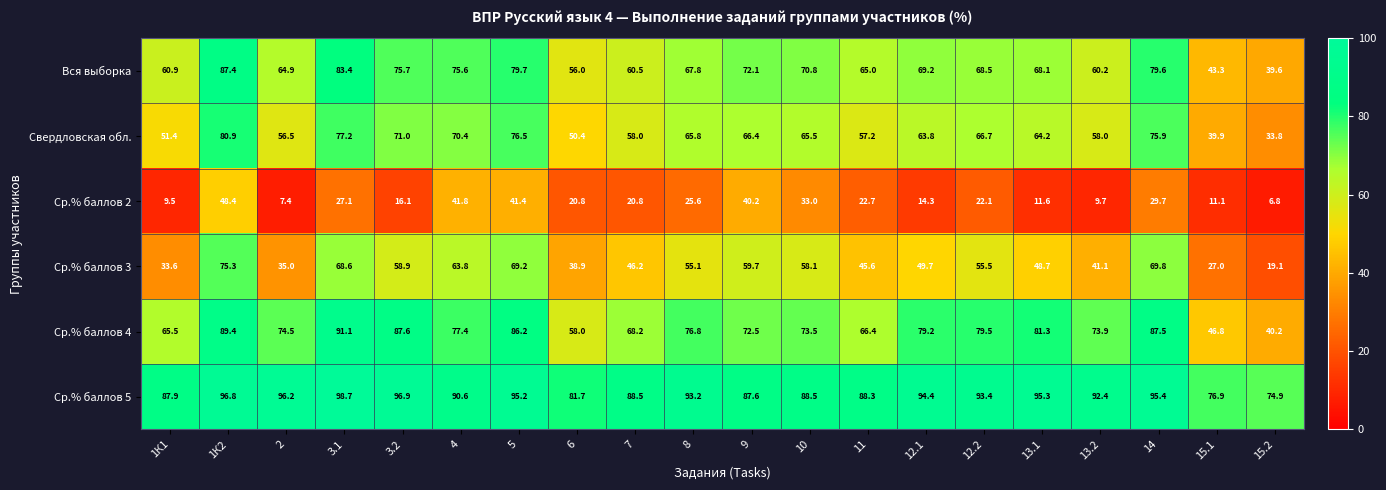

At which category is the sum across all series the highest?

1К2